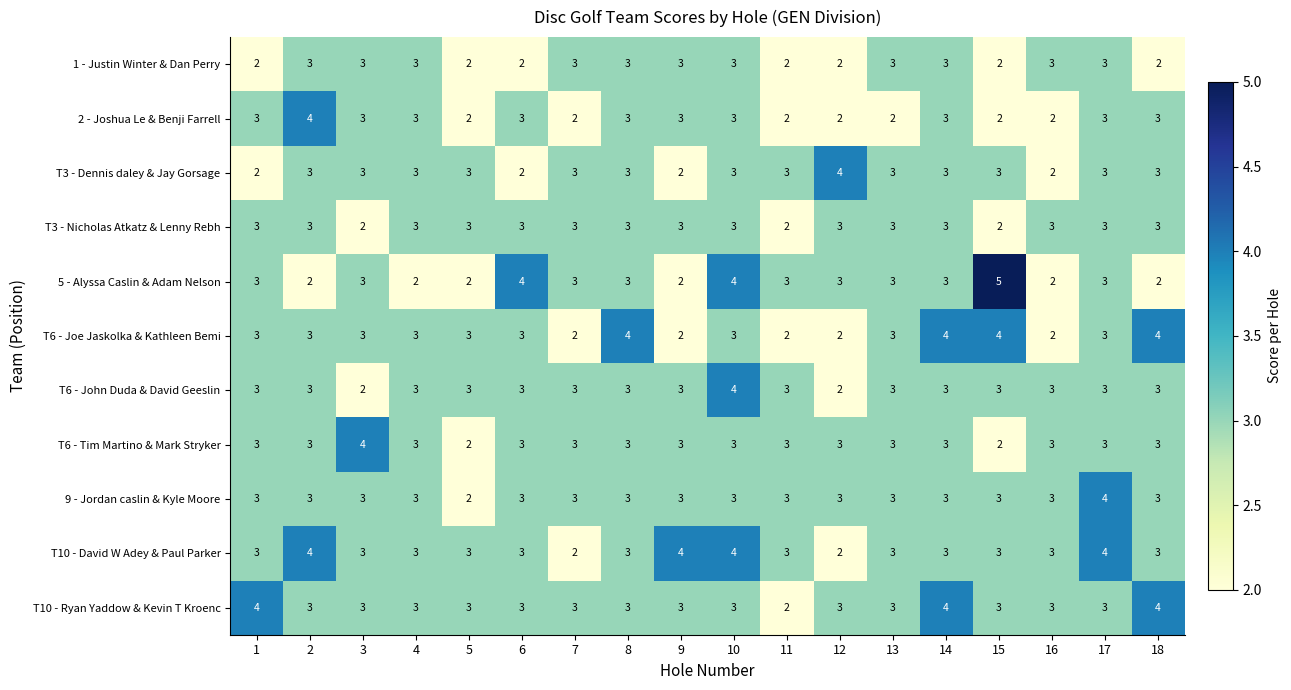

What is the highest value of the T6 - Joe Jaskolka & Kathleen Bemi series?

4